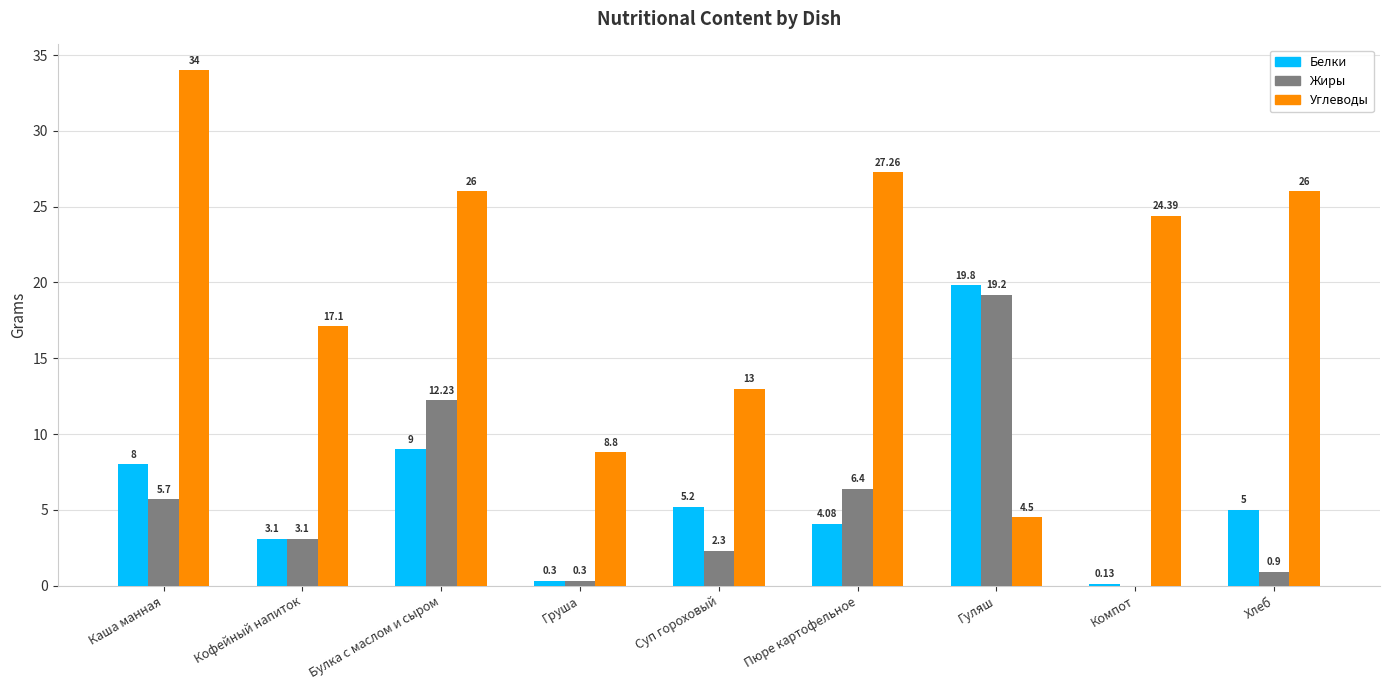

How many data points in Жиры are above 3?

5